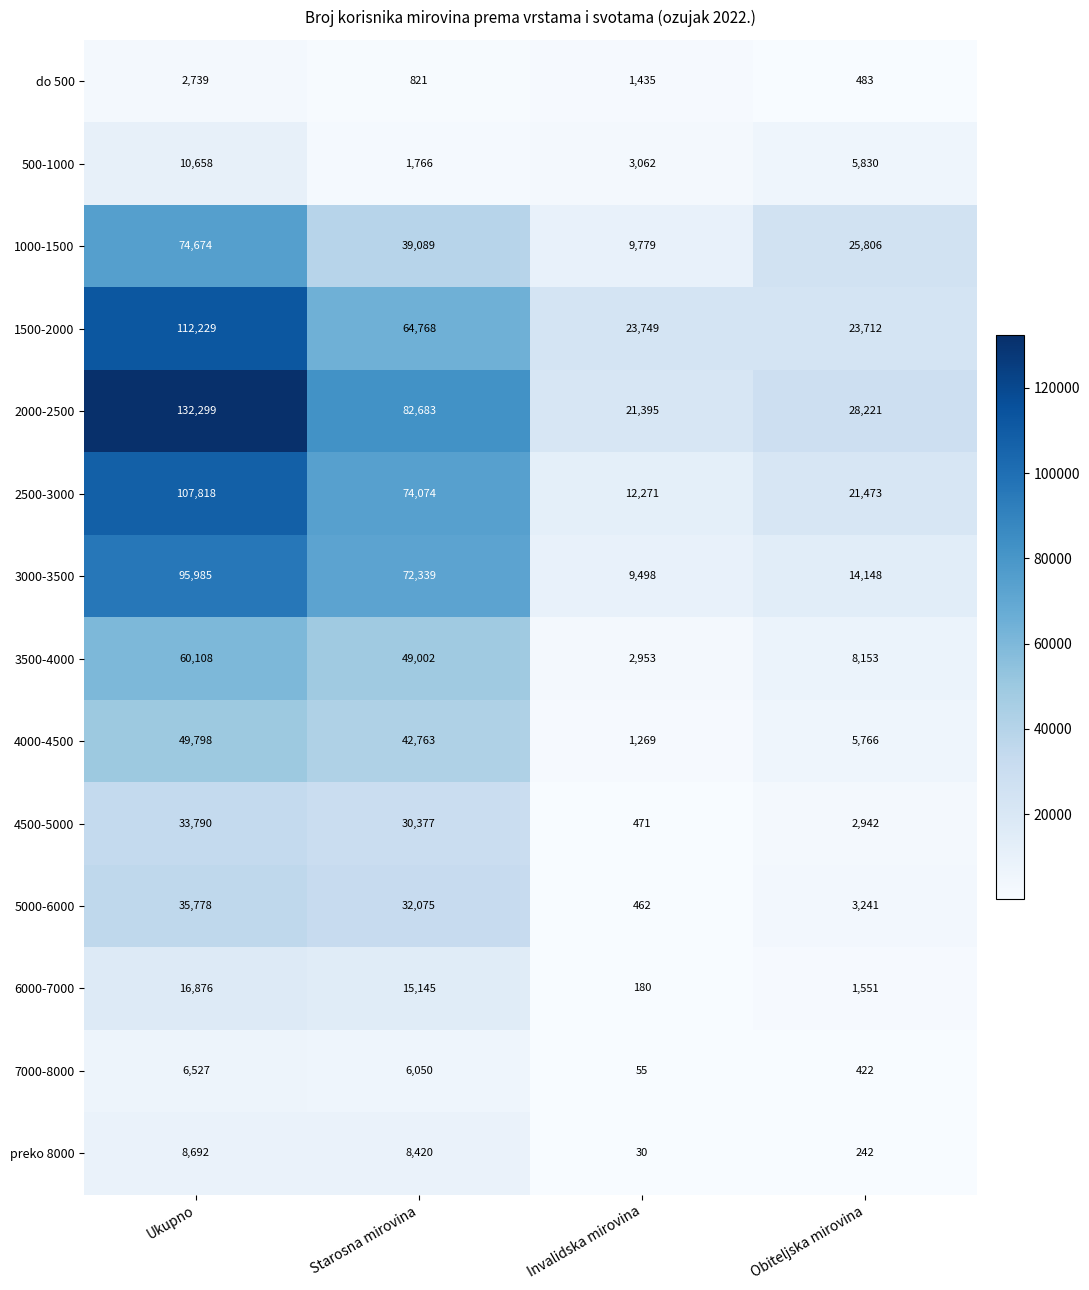

What is the sum of the 7000-8000 values at Invalidska mirovina and Obiteljska mirovina?

477